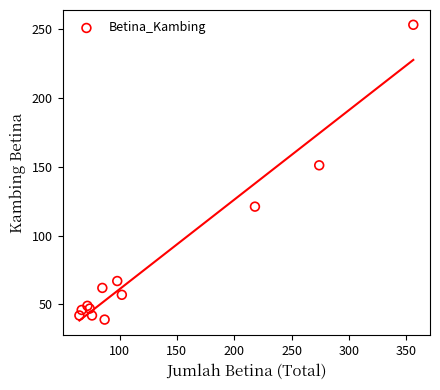

What Y value in the scatter plot is closest to 146?

151